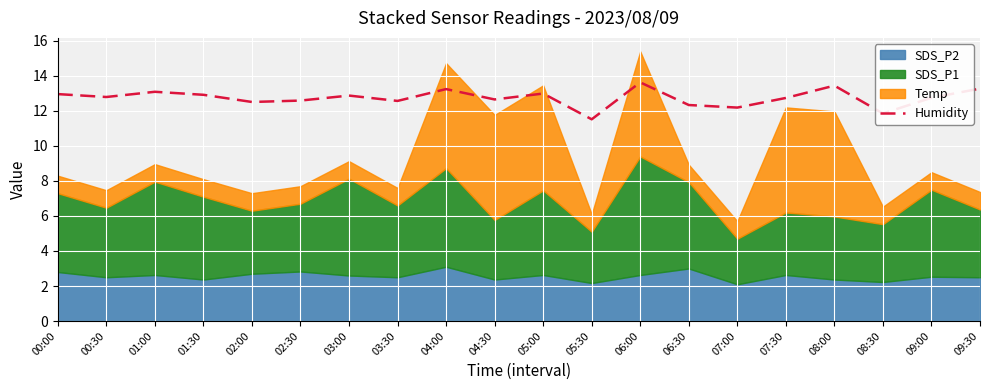

Count the number of categories in the chart.

20